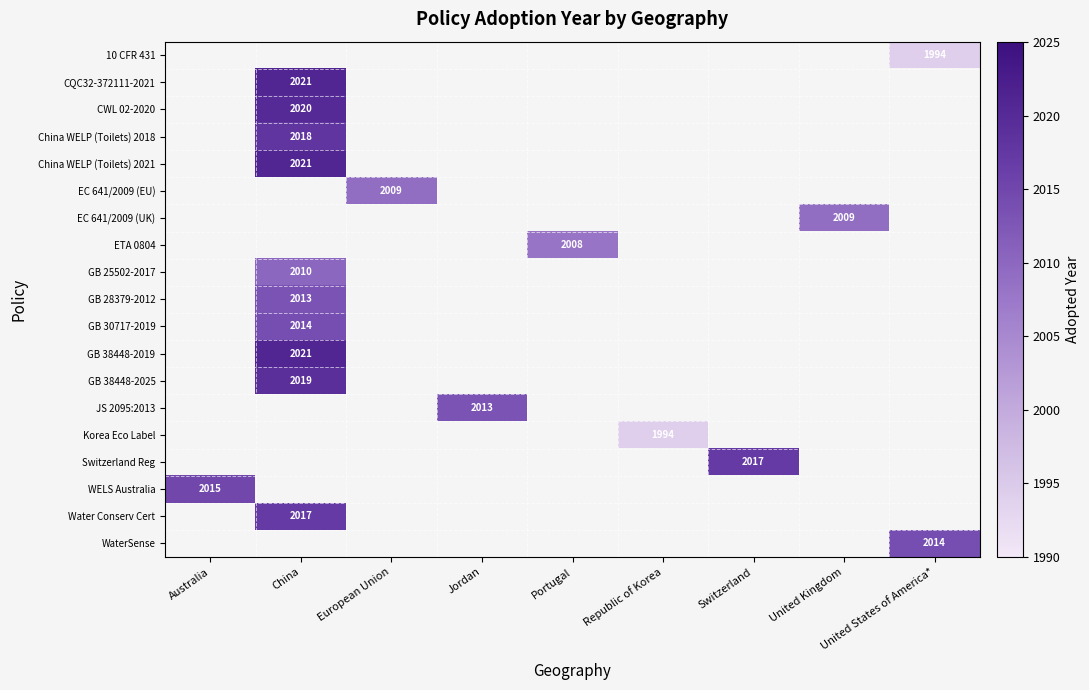

How many distinct data groups are displayed?

19